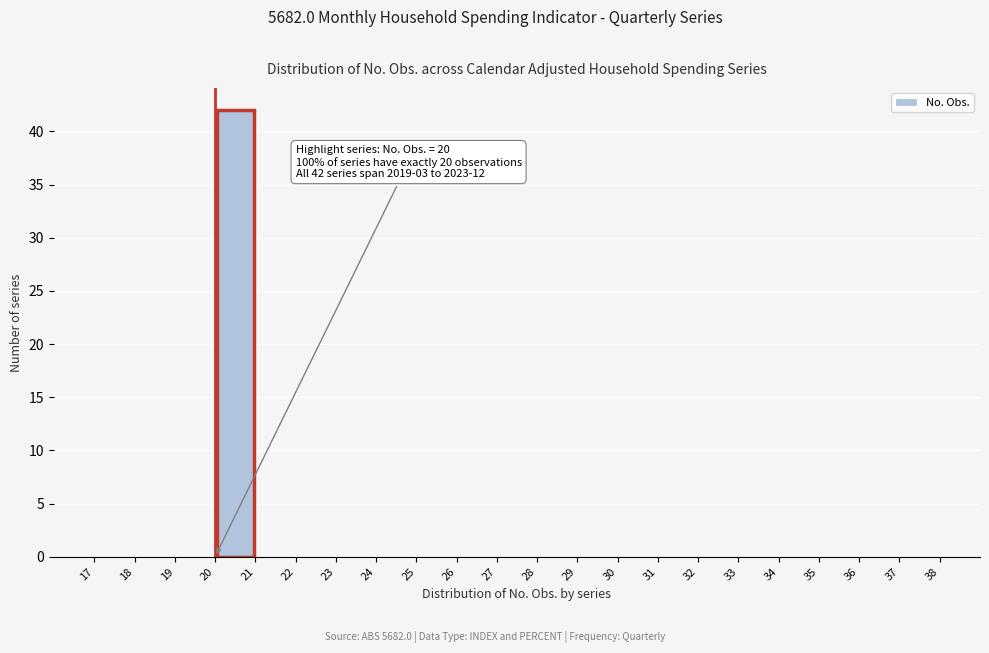

Over which range of the x-axis is the bar tallest?

20 to 21